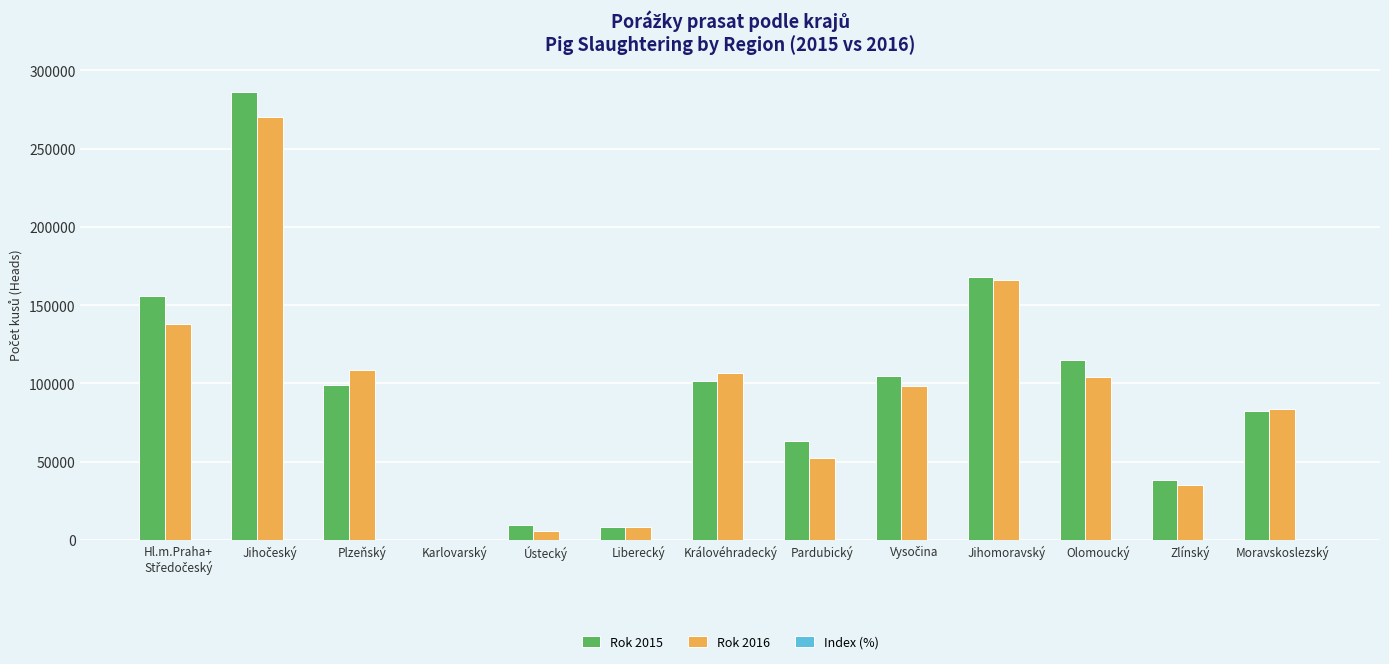

Is it true that Rok 2016 equals 151017.1 at Plzeňský?

False